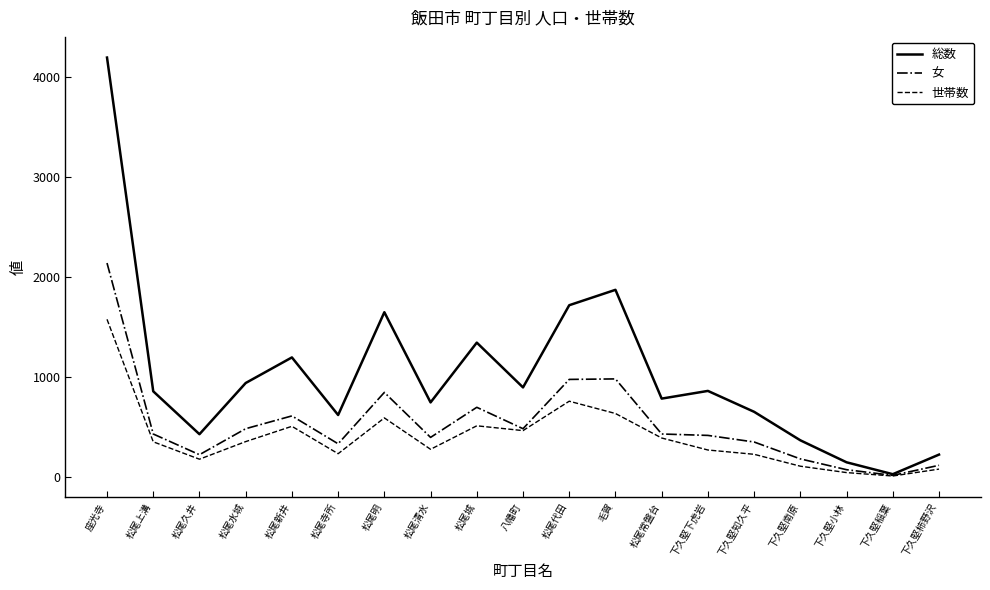

List the series in order of their peak value, highest first.

総数, 女, 世帯数